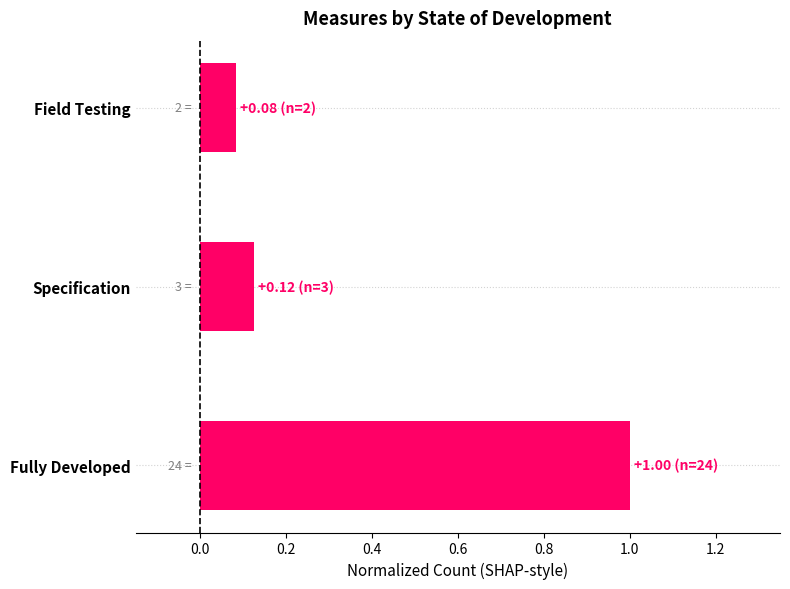

What is the sum of all values?

1.2